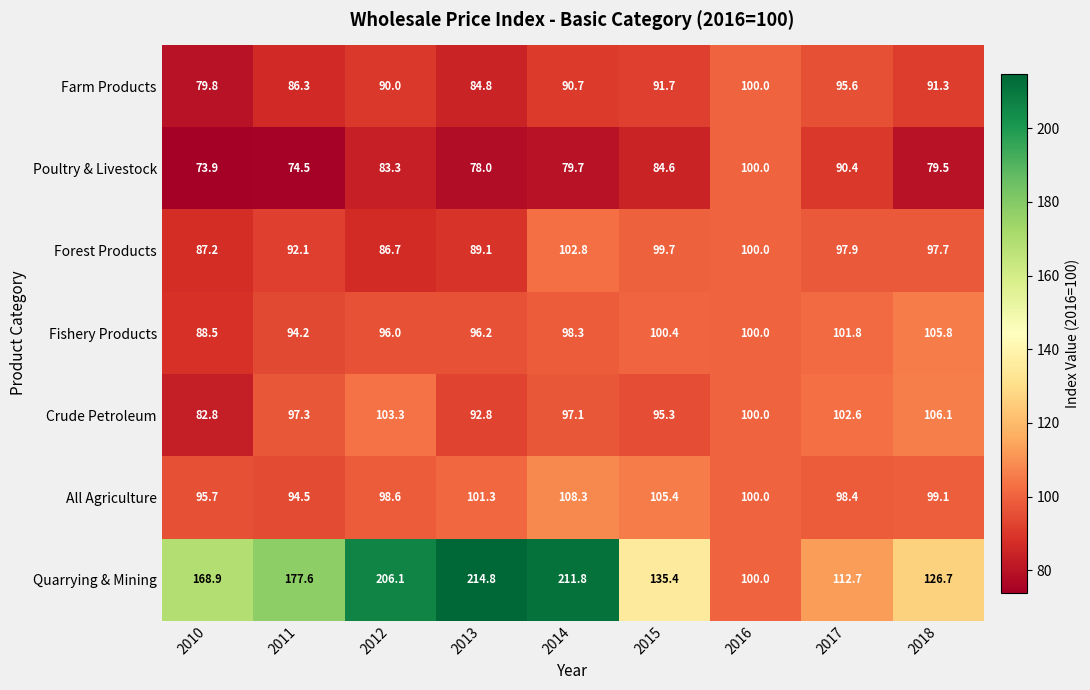

What is the difference between the maximum and second lowest values in the Crude Petroleum series?

13.3